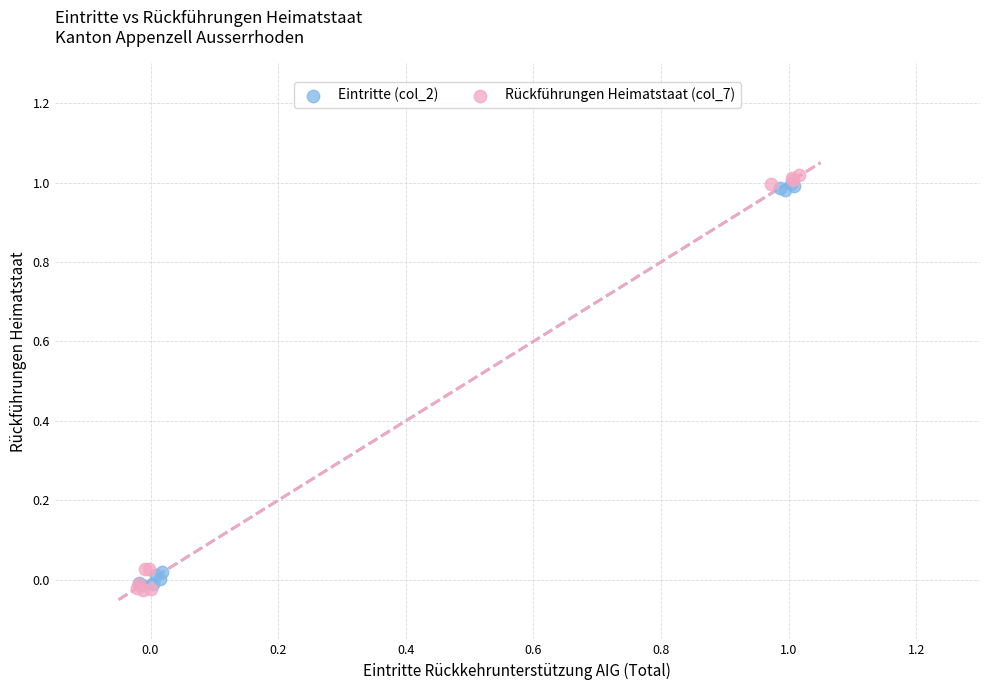

What are all the series names shown in the legend?

Eintritte (col_2), Rückführungen Heimatstaat (col_7)